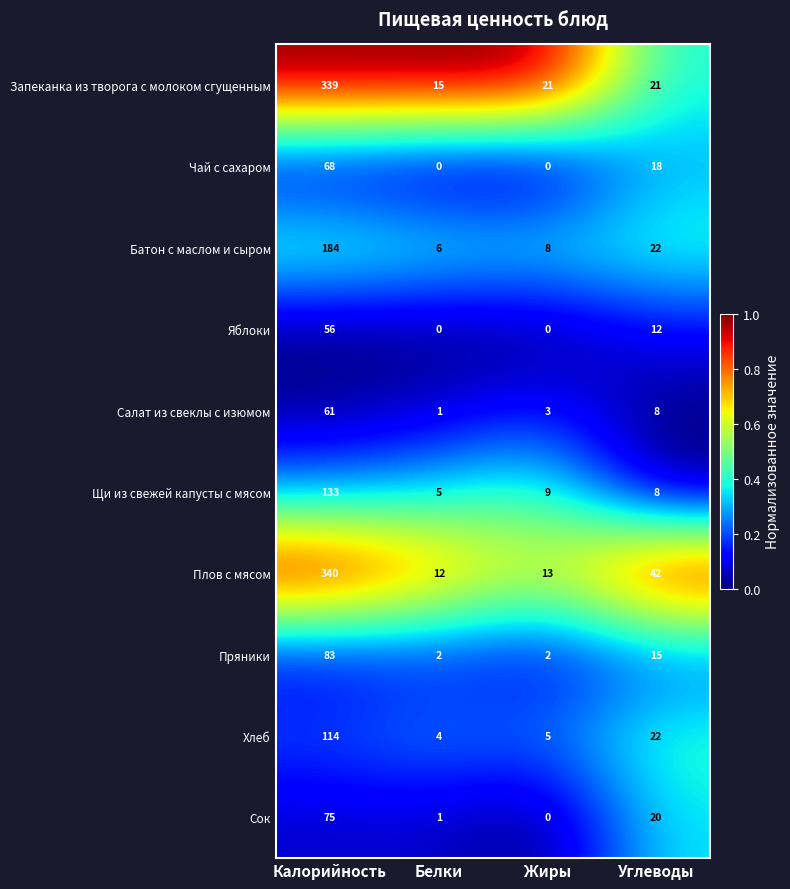

The value of Чай с сахаром at Калорийность is 68. True or false?

True